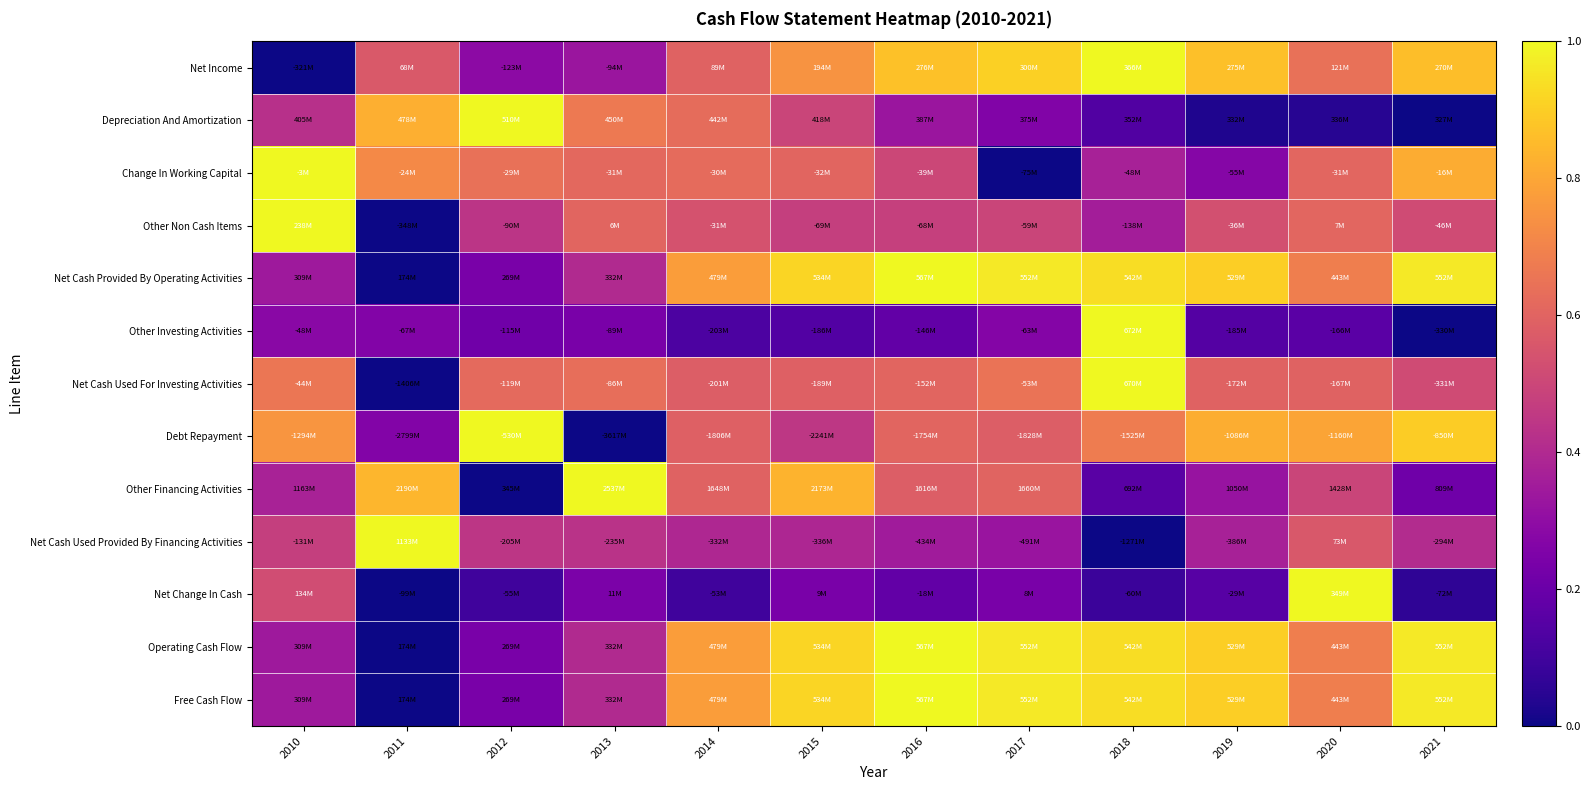

Reading left to right, list all the values displayed in this chart.

Net Income: 2010=0.0	2011=0.6	2012=0.3	2013=0.3	2014=0.6	2015=0.7	2016=0.9	2017=0.9	2018=1.0	2019=0.9	2020=0.6	2021=0.9
Depreciation And Amortization: 2010=0.4	2011=0.8	2012=1.0	2013=0.7	2014=0.6	2015=0.5	2016=0.3	2017=0.3	2018=0.1	2019=0.0	2020=0.0	2021=0.0
Change In Working Capital: 2010=1.0	2011=0.7	2012=0.6	2013=0.6	2014=0.6	2015=0.6	2016=0.5	2017=0.0	2018=0.4	2019=0.3	2020=0.6	2021=0.8
Other Non Cash Items: 2010=1.0	2011=0.0	2012=0.4	2013=0.6	2014=0.5	2015=0.5	2016=0.5	2017=0.5	2018=0.4	2019=0.5	2020=0.6	2021=0.5
Net Cash Provided By Operating Activities: 2010=0.3	2011=0.0	2012=0.2	2013=0.4	2014=0.8	2015=0.9	2016=1.0	2017=1.0	2018=0.9	2019=0.9	2020=0.7	2021=1.0
Other Investing Activities: 2010=0.3	2011=0.3	2012=0.2	2013=0.2	2014=0.1	2015=0.1	2016=0.2	2017=0.3	2018=1.0	2019=0.1	2020=0.2	2021=0.0
Net Cash Used For Investing Activities: 2010=0.7	2011=0.0	2012=0.6	2013=0.6	2014=0.6	2015=0.6	2016=0.6	2017=0.7	2018=1.0	2019=0.6	2020=0.6	2021=0.5
Debt Repayment: 2010=0.8	2011=0.3	2012=1.0	2013=0.0	2014=0.6	2015=0.4	2016=0.6	2017=0.6	2018=0.7	2019=0.8	2020=0.8	2021=0.9
Other Financing Activities: 2010=0.4	2011=0.8	2012=0.0	2013=1.0	2014=0.6	2015=0.8	2016=0.6	2017=0.6	2018=0.2	2019=0.3	2020=0.5	2021=0.2
Net Cash Used Provided By Financing Activities: 2010=0.5	2011=1.0	2012=0.4	2013=0.4	2014=0.4	2015=0.4	2016=0.3	2017=0.3	2018=0.0	2019=0.4	2020=0.6	2021=0.4
Net Change In Cash: 2010=0.5	2011=0.0	2012=0.1	2013=0.2	2014=0.1	2015=0.2	2016=0.2	2017=0.2	2018=0.1	2019=0.2	2020=1.0	2021=0.1
Operating Cash Flow: 2010=0.3	2011=0.0	2012=0.2	2013=0.4	2014=0.8	2015=0.9	2016=1.0	2017=1.0	2018=0.9	2019=0.9	2020=0.7	2021=1.0
Free Cash Flow: 2010=0.3	2011=0.0	2012=0.2	2013=0.4	2014=0.8	2015=0.9	2016=1.0	2017=1.0	2018=0.9	2019=0.9	2020=0.7	2021=1.0